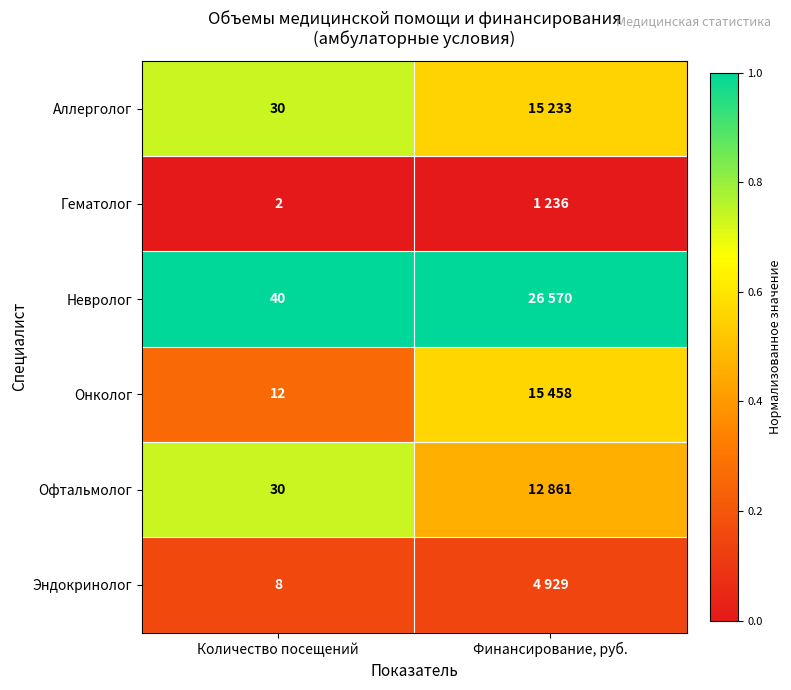

Is the value of Онколог at Количество посещений greater than the value of Эндокринолог at Количество посещений?

Yes